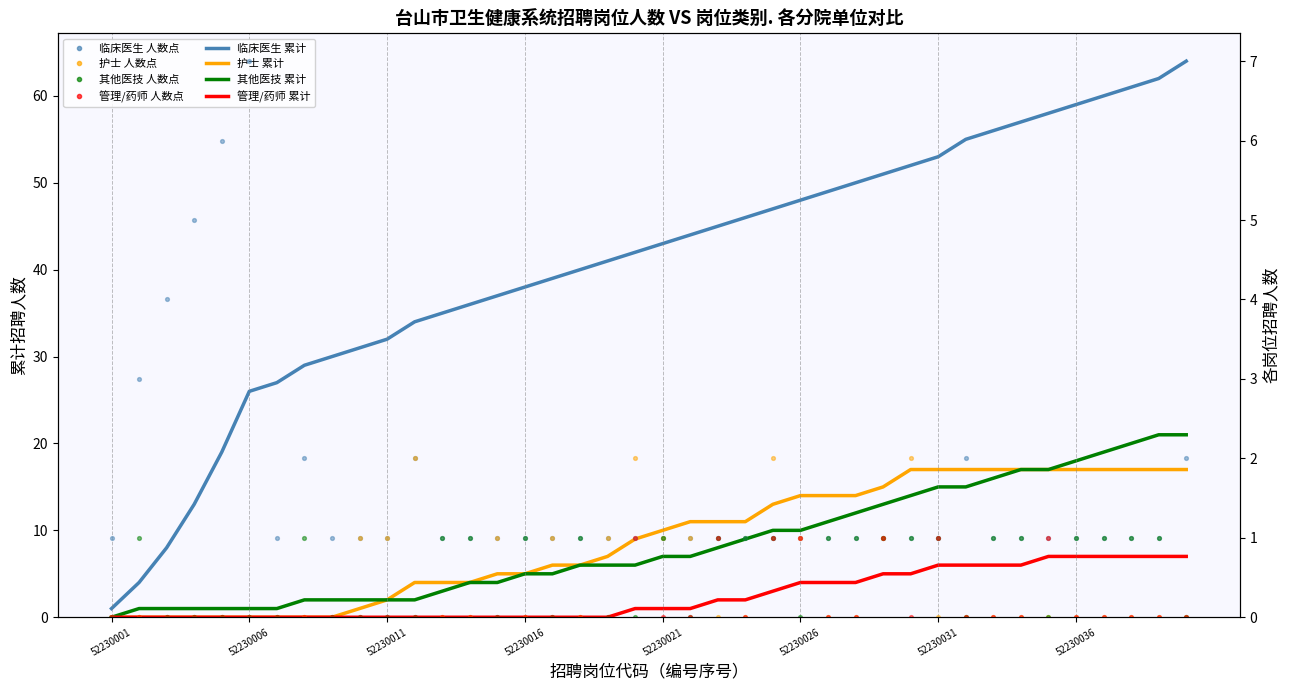

What is the total value across all series at 52230001?

1